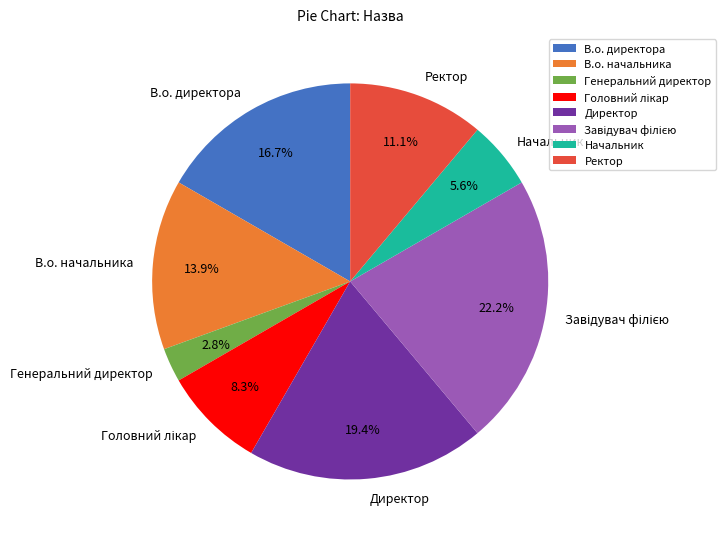

To the nearest percent, what is the difference between the largest and smallest slice percentages?

19%